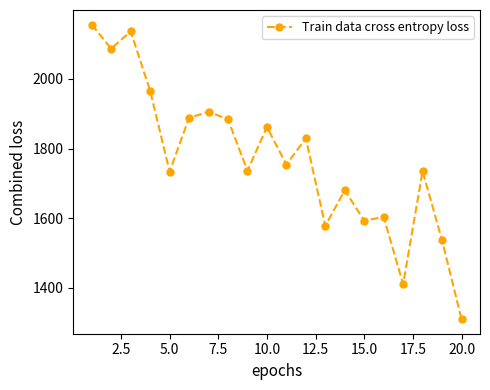

What is the sum of all values?

35384